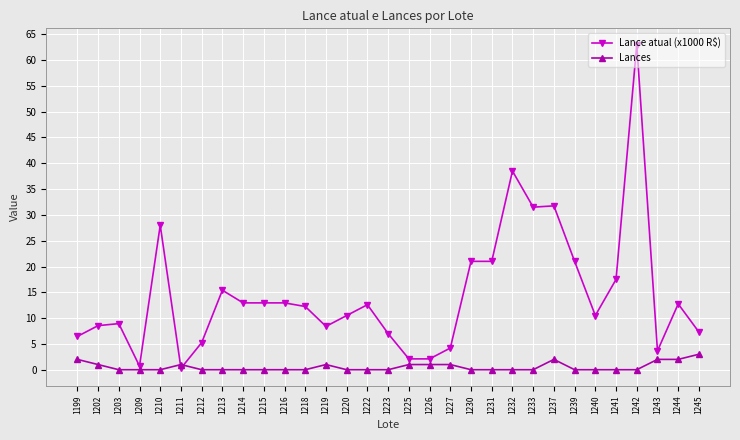

True or false: Lances has more than 1 interior local peaks.

True